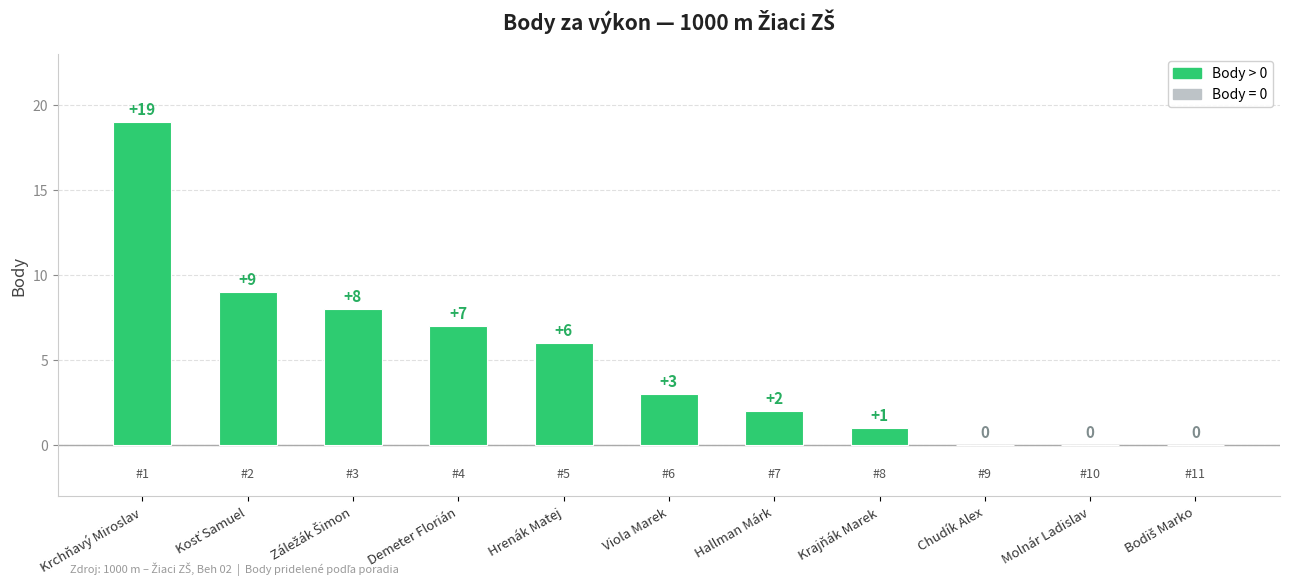

Which has a higher value, Demeter Florián or Hrenák Matej?

Demeter Florián